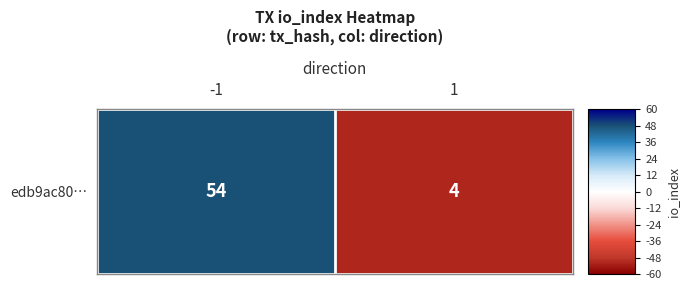

Read the value at 1.

-0.9